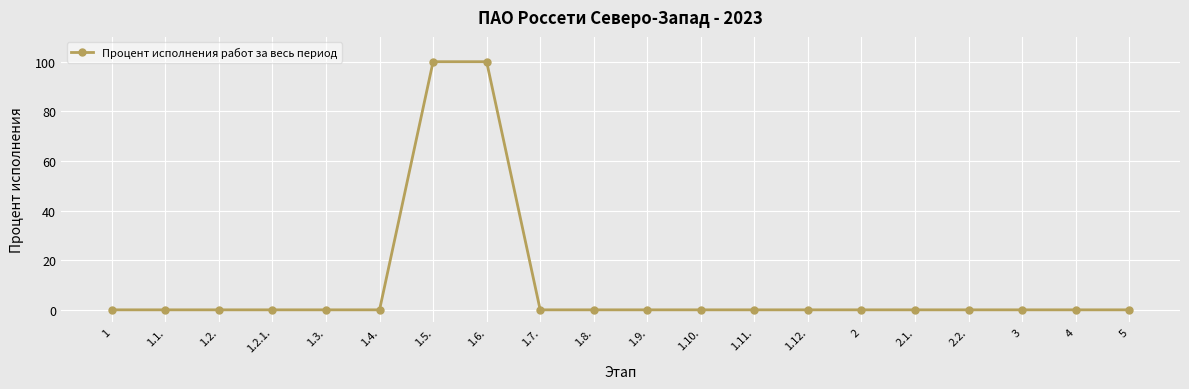

What is the label of the 12th point from the right?

1.7.